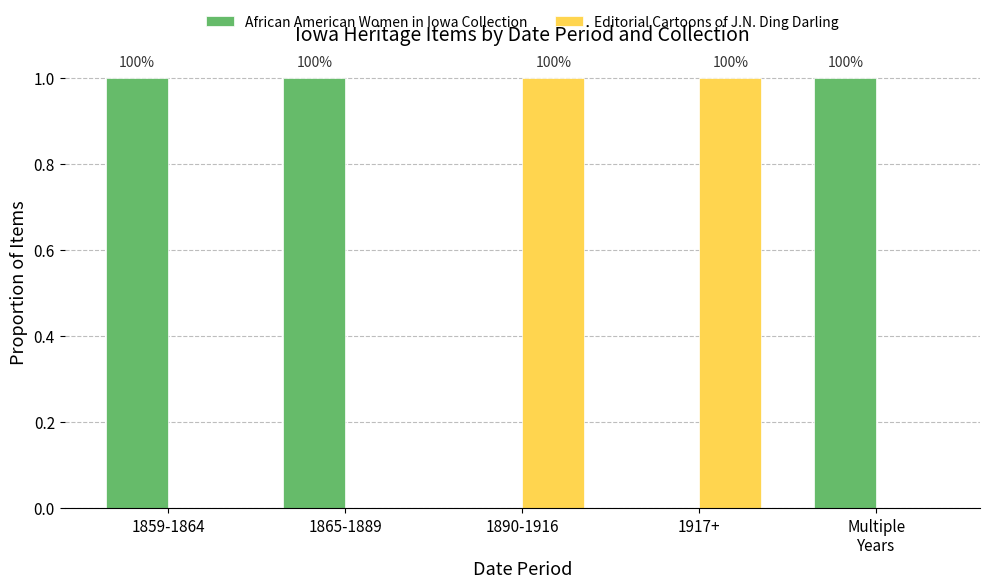

How many groups of bars are there?

5